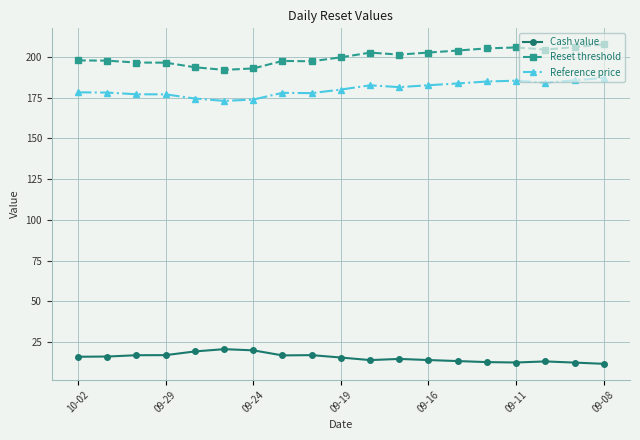

Rank the series by their maximum value, from highest to lowest.

Reset threshold, Reference price, Cash value